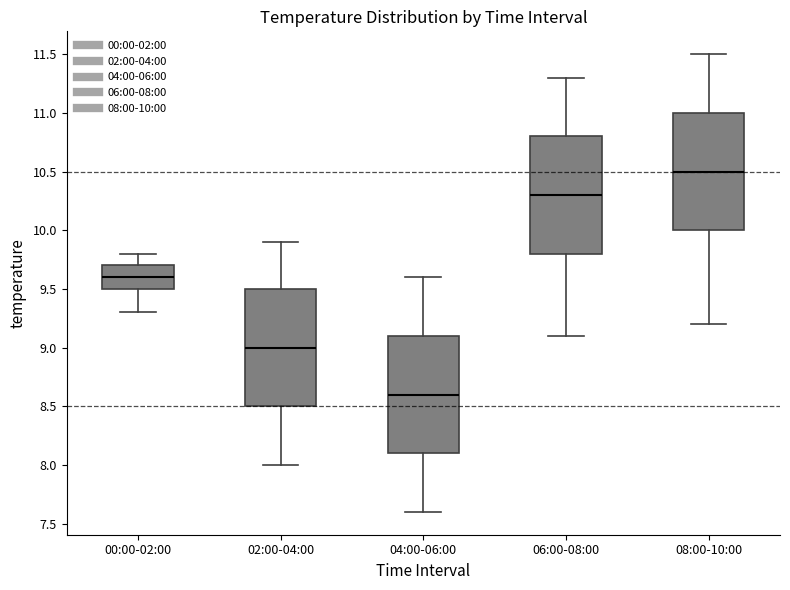

Reading left to right, transcribe this box plot: for each box, give where its median line is, the range the box spans, and where its two whiskers end, as read against the y-axis. The values are not printed on the chart, so give them approximately, as read against the axis.

00:00-02:00: median 9.6, box 9.5 to 9.7, whiskers 9.3 to 9.8
02:00-04:00: median 9.0, box 8.5 to 9.5, whiskers 8.0 to 9.9
04:00-06:00: median 8.6, box 8.1 to 9.1, whiskers 7.6 to 9.6
06:00-08:00: median 10.3, box 9.8 to 10.8, whiskers 9.1 to 11.3
08:00-10:00: median 10.5, box 10.0 to 11.0, whiskers 9.2 to 11.5